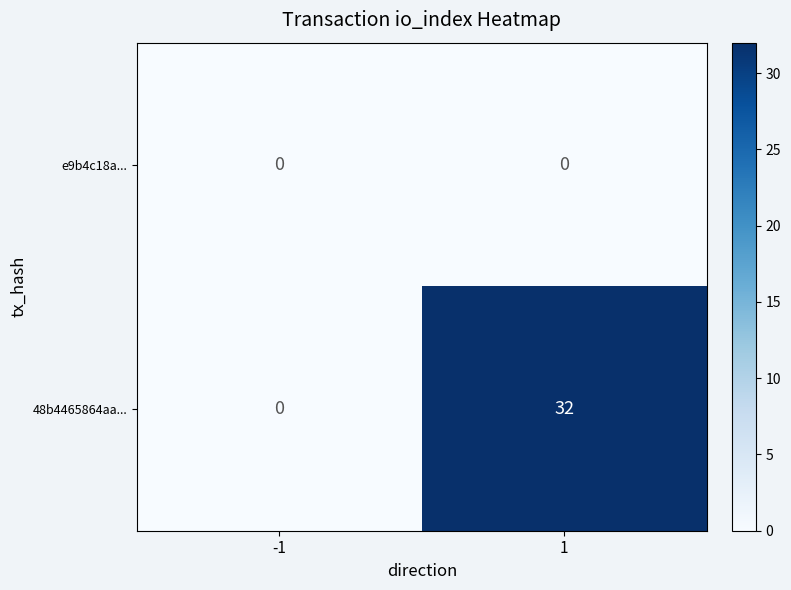

Which series has the largest range (max minus min)?

48b4465864aa...